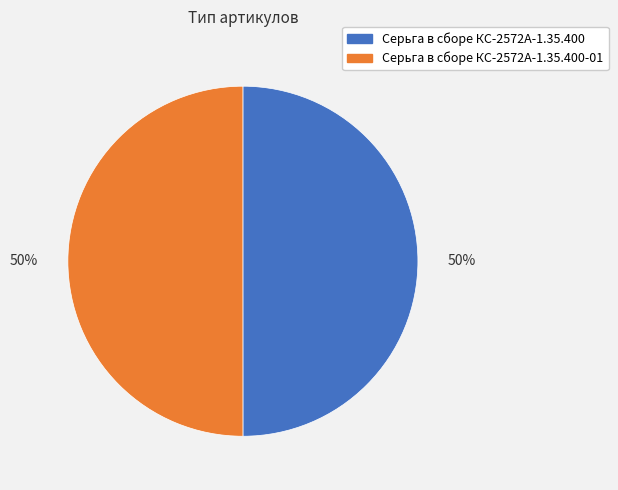

How many segments does this pie chart have?

2